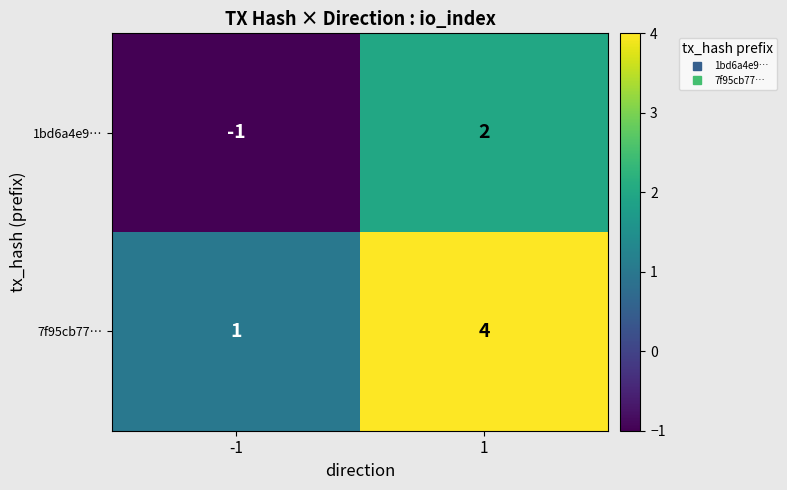

Which series has the largest total across all categories?

7f95cb77…